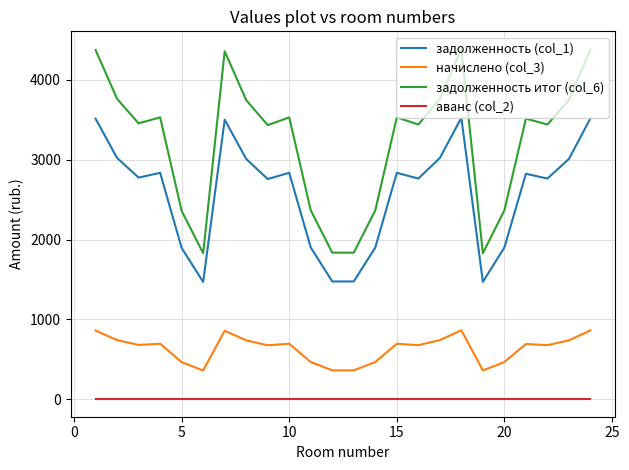

What is the sum of all начислено (col_3) values?

15180.6